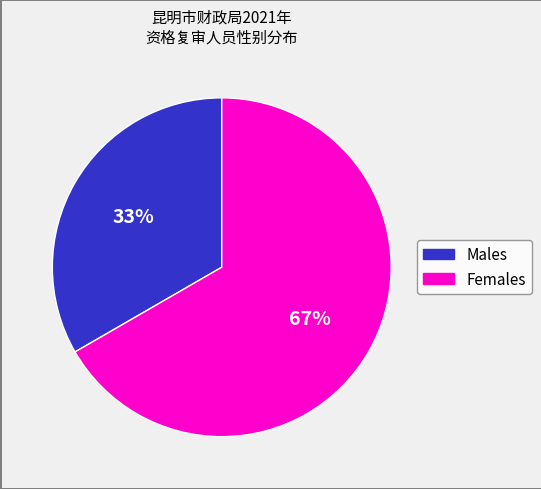

Is there a majority slice in this chart?

Yes